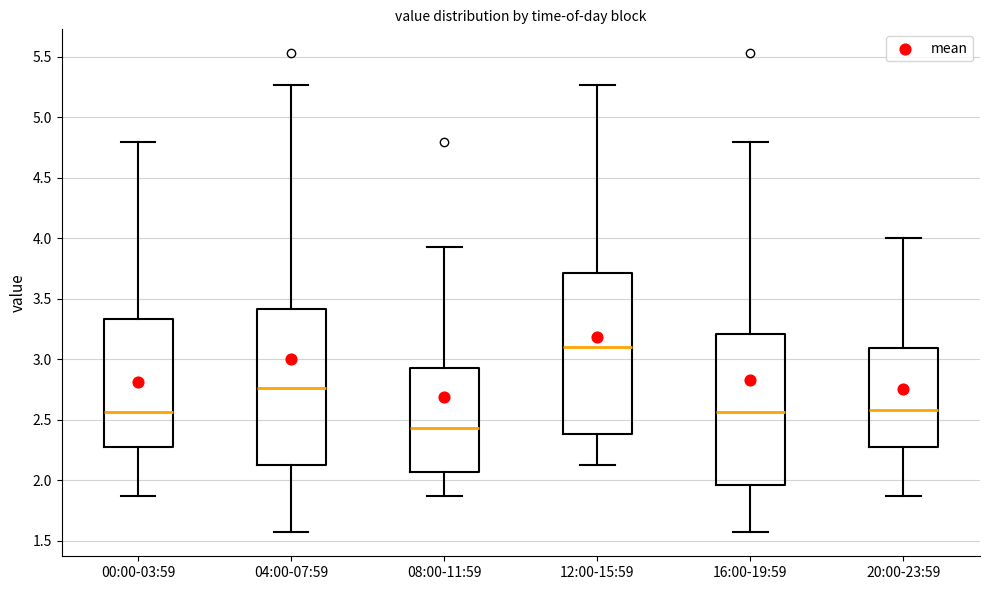

Which box's median line is the lowest?

08:00-11:59